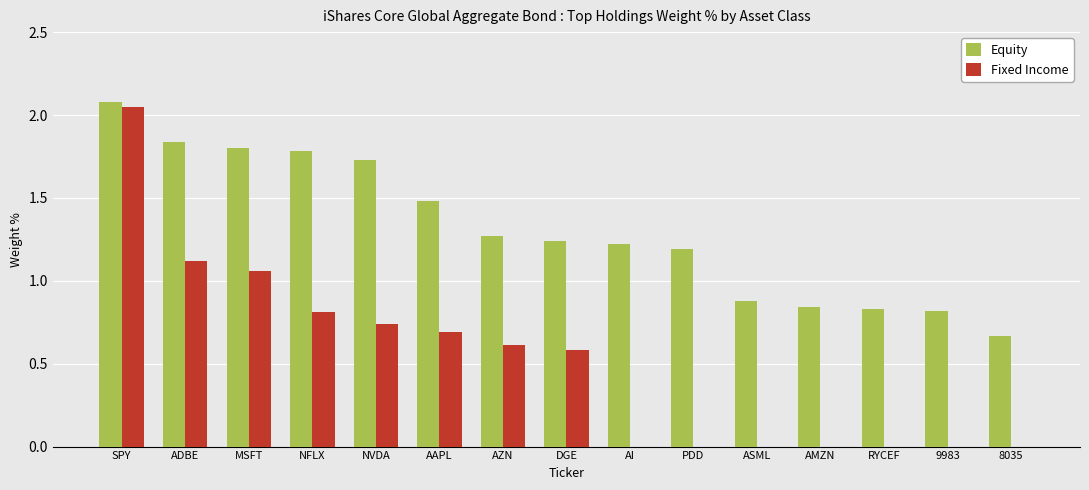

Which series changed the most between 9983 and 8035?

Equity